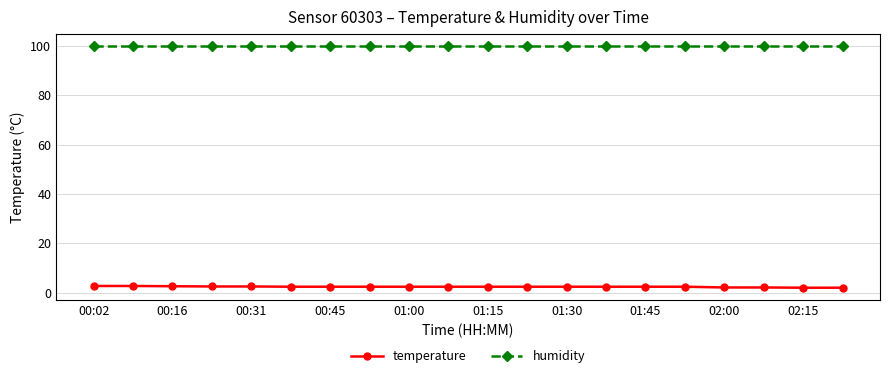

What is the difference between the maximum and minimum values in the temperature series?

0.7